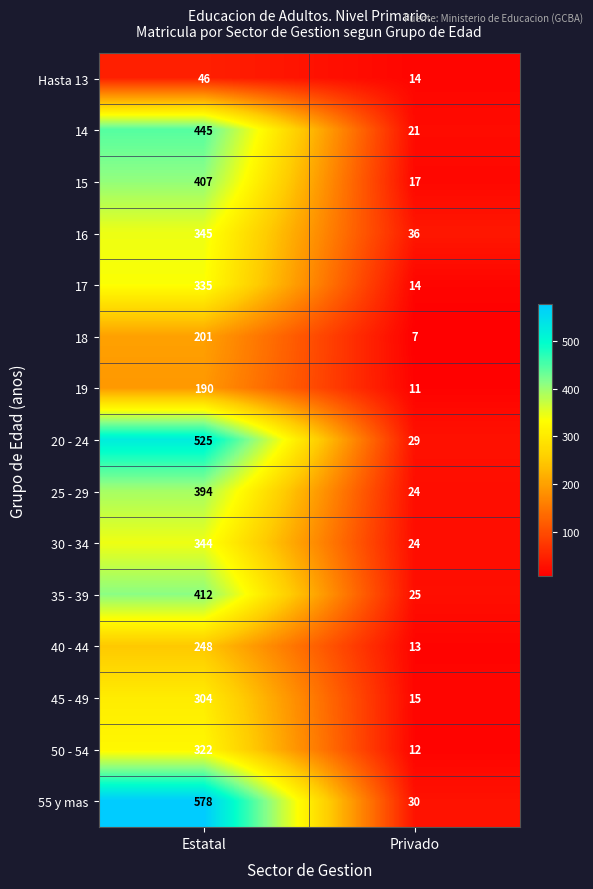

At how many categories does at least one series exceed 239?

1